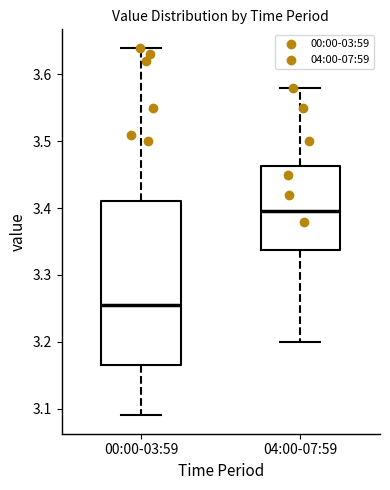

Reading left to right, transcribe this box plot: for each box, give where its median line is, the range the box spans, and where its two whiskers end, as read against the y-axis. The values are not printed on the chart, so give them approximately, as read against the axis.

00:00-03:59: median 3.26, box 3.17 to 3.41, whiskers 3.09 to 3.64
04:00-07:59: median 3.40, box 3.34 to 3.46, whiskers 3.20 to 3.58